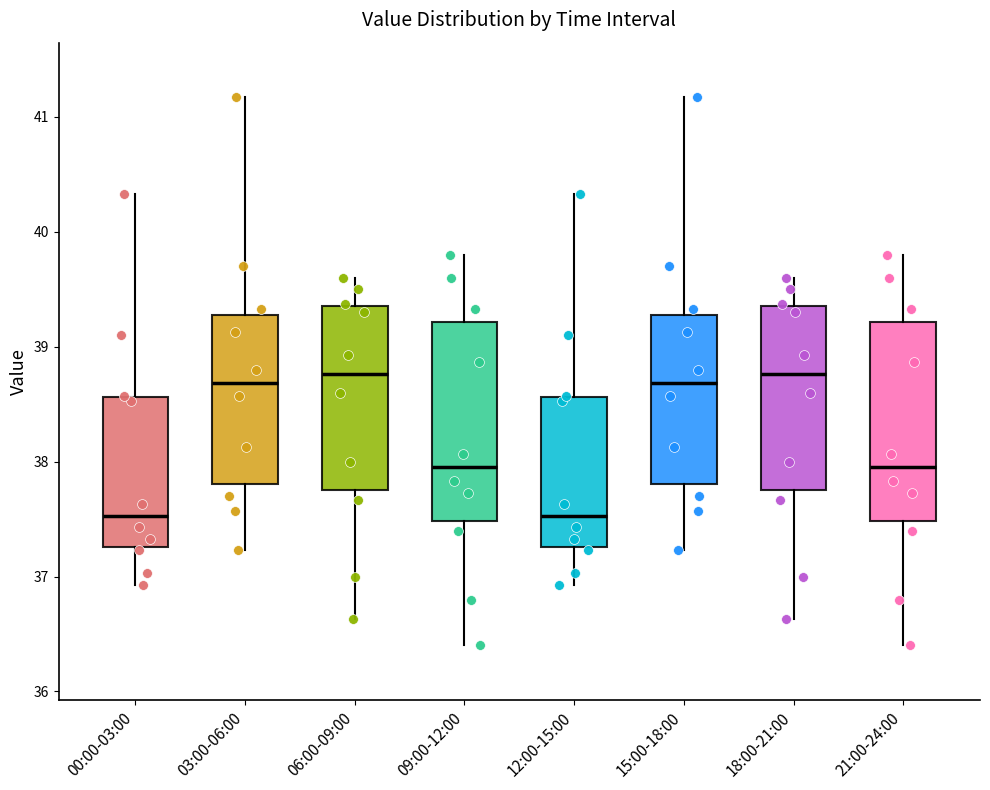

Where does the lower whisker of the box for 12:00-15:00 end on the y-axis? The values are not printed on the chart, so give them approximately, as read against the axis.

36.9